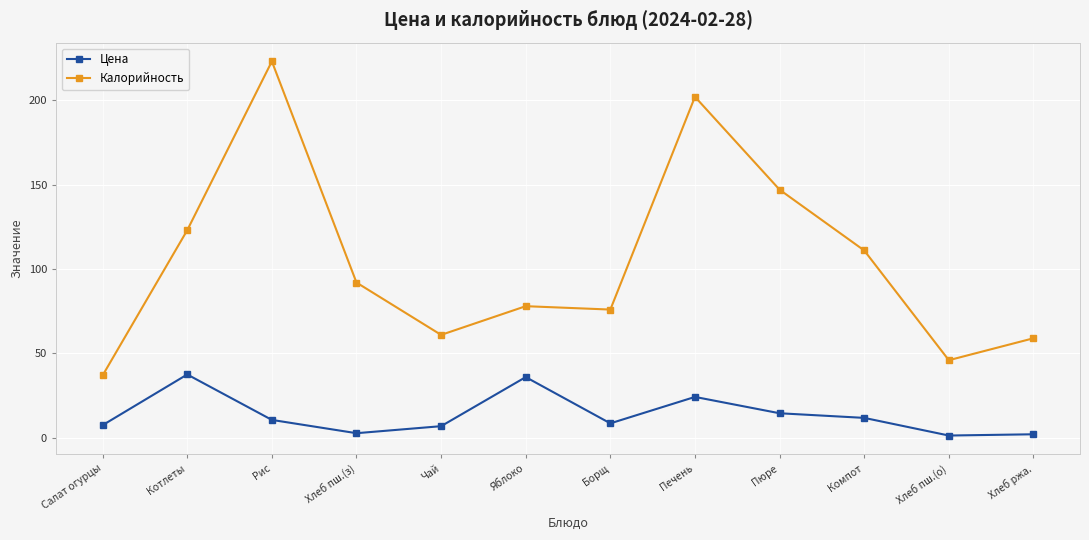

What is the maximum value for Цена?

37.6